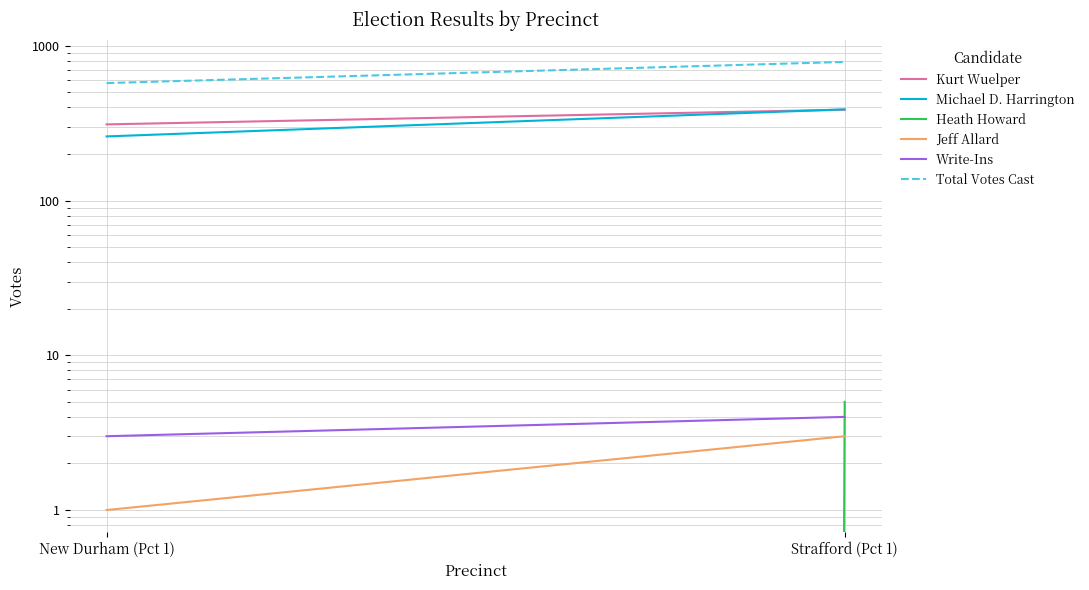

Rank the series by their maximum value, from lowest to highest.

Jeff Allard, Write-Ins, Heath Howard, Kurt Wuelper, Michael D. Harrington, Total Votes Cast